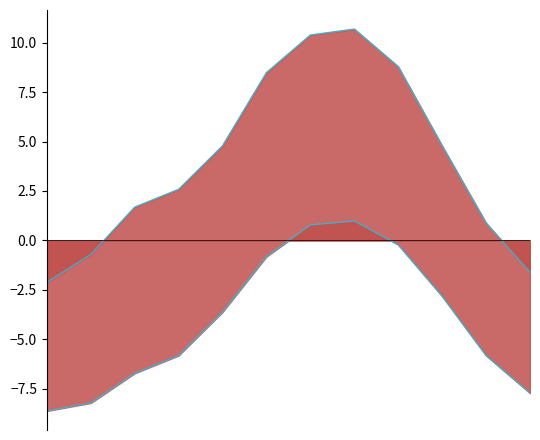

True or false: TM_line and Tm_line intersect in this chart.

False